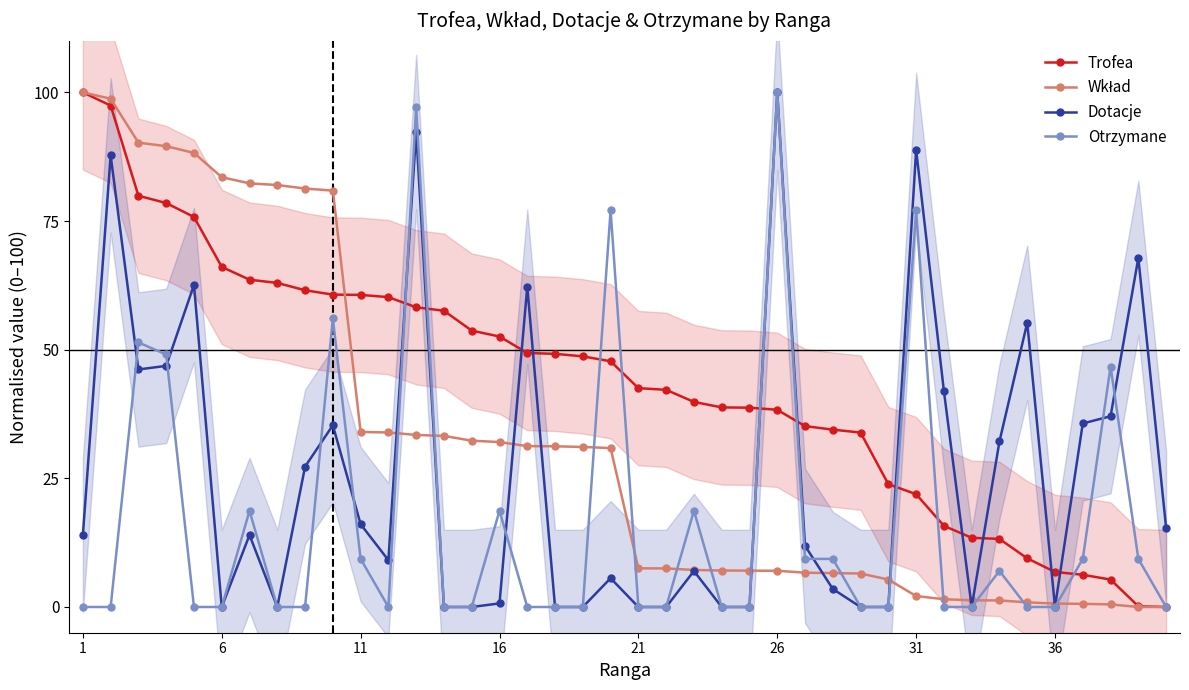

How many times do Otrzymane and Dotacje cross each other?

9